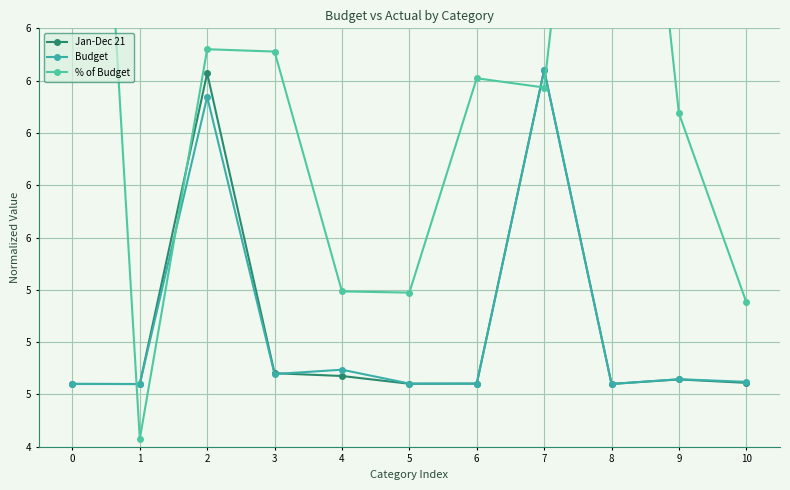

Reading left to right, list all the values displayed in this chart.

Jan-Dec 21: 4.8	4.8	6.3	4.9	4.8	4.8	4.8	6.3	4.8	4.8	4.8
Budget: 4.8	4.8	6.2	4.8	4.9	4.8	4.8	6.3	4.8	4.8	4.8
% of Budget: 10.0	4.5	6.4	6.4	5.2	5.2	6.3	6.2	9.1	6.1	5.2